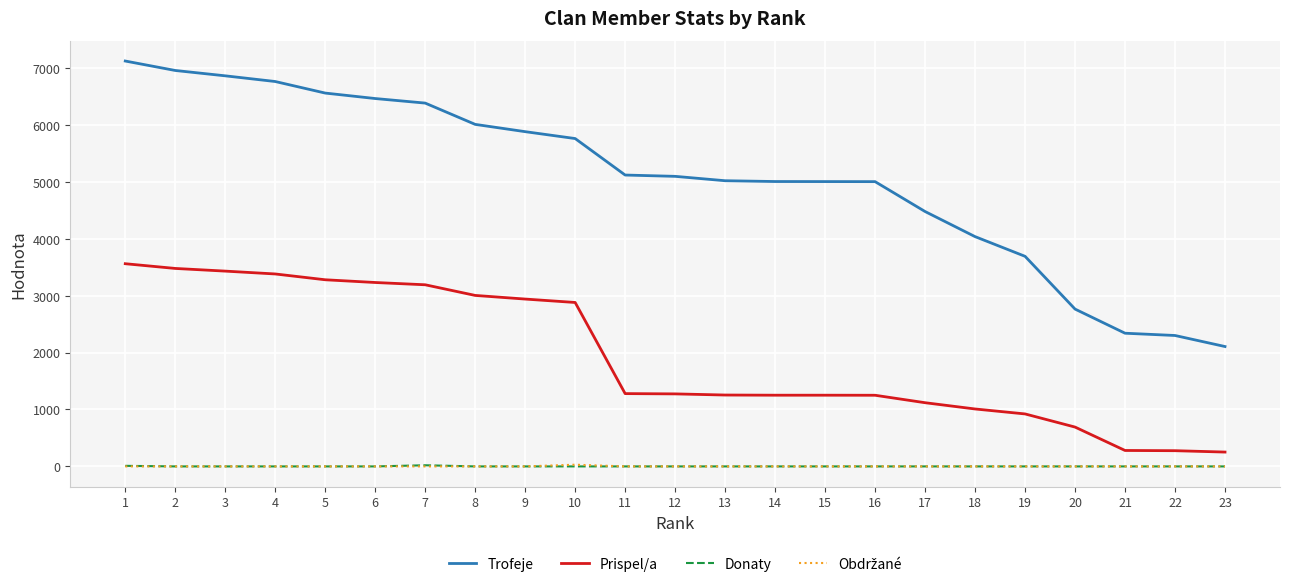

Does the chart have visible grid lines?

Yes